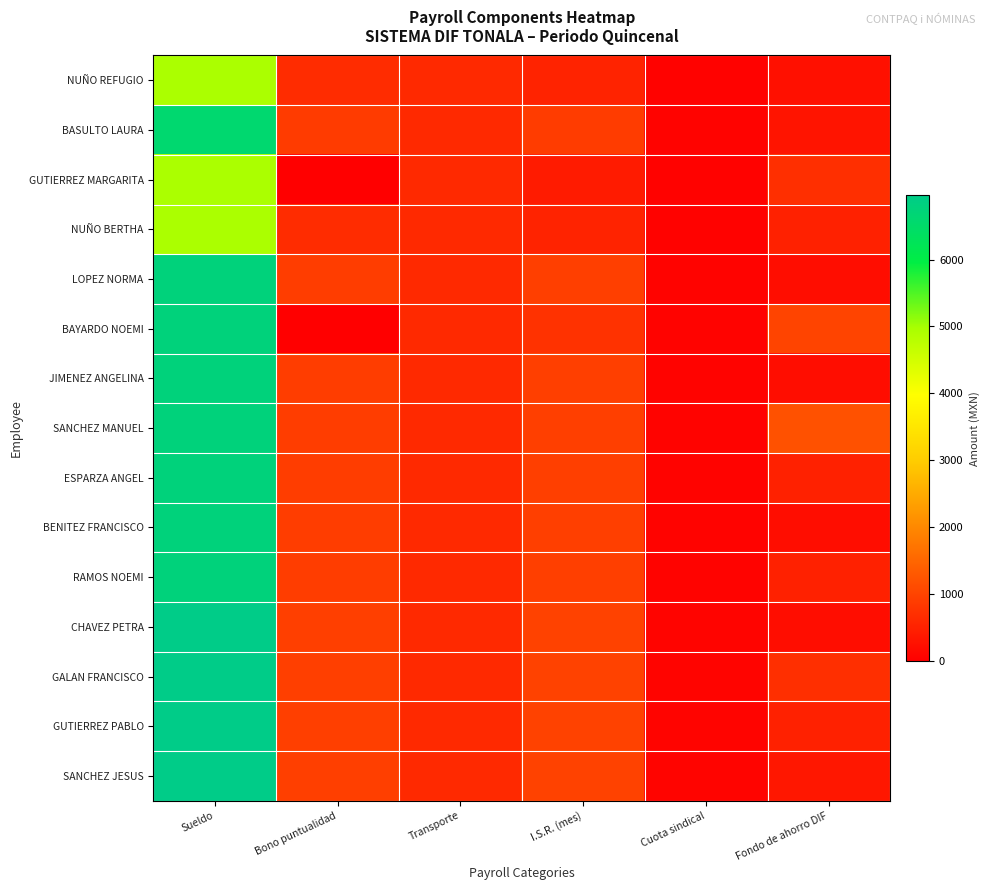

At how many categories does at least one series exceed 2153?

1